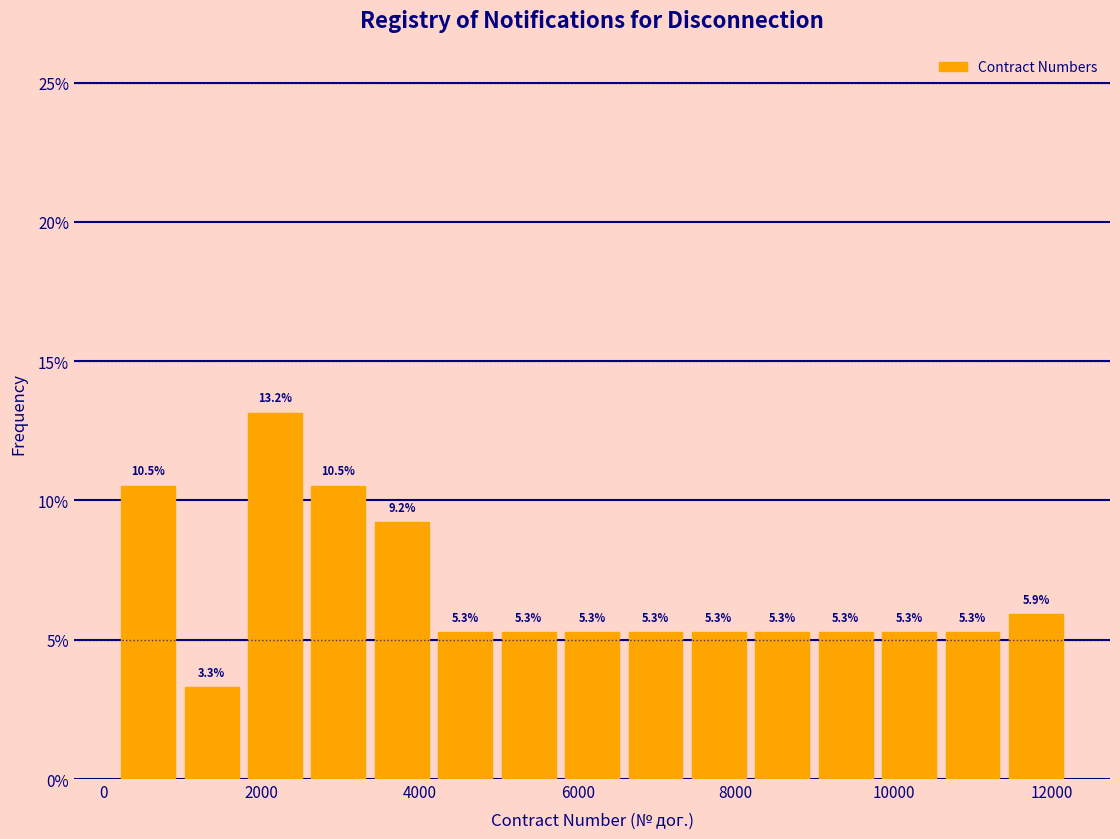

What is the height of the bar covering 200 to 1000 on the x-axis? The bar edges are not printed on the chart, so give them approximately, as read against the axis.

10.5